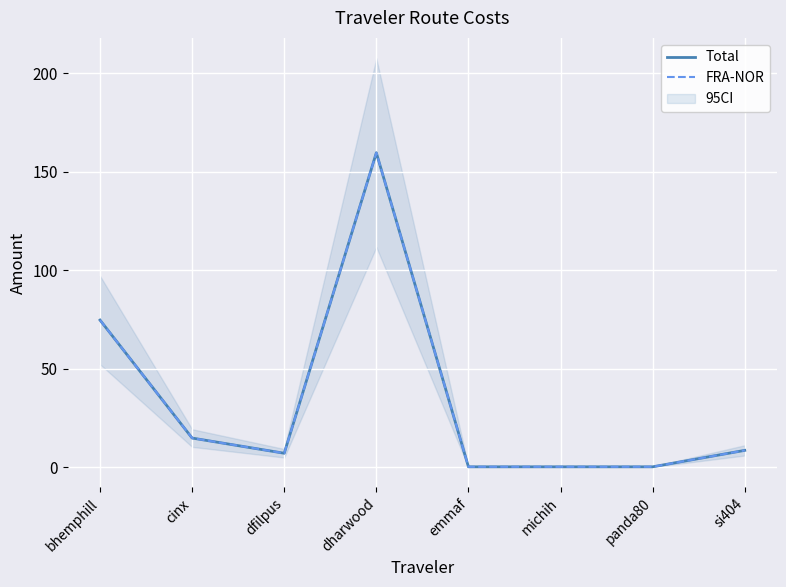

Reading left to right, transcribe all the data shown in this chart.

Total: 74.8	14.9	7.2	159.7	0.3	0.3	0.3	8.7
FRA-NOR: 74.8	14.9	7.2	159.7	0.3	0.3	0.3	8.7